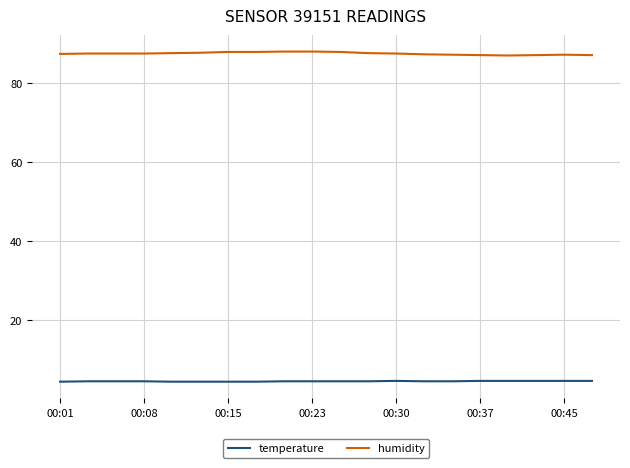

Which series has the largest total across all categories?

humidity